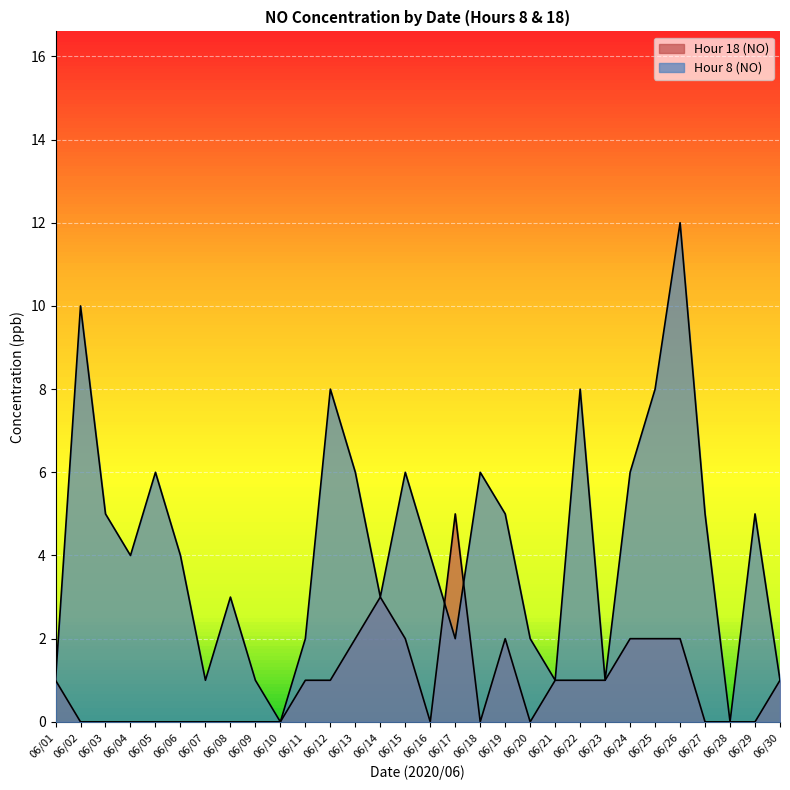

Where does the Hour 18 (NO) series first go above 1?

06/13